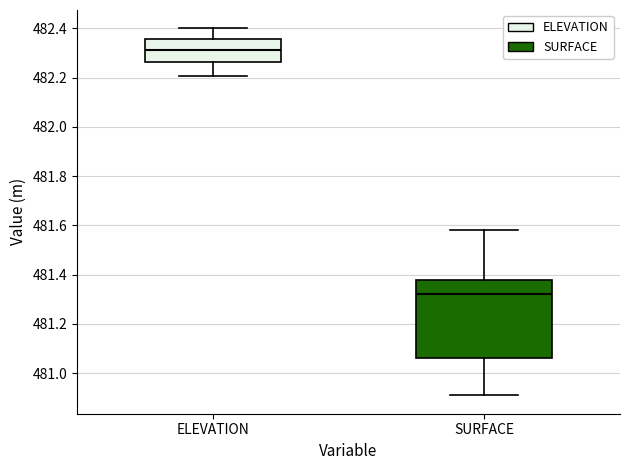

Which box has the highest median line?

ELEVATION